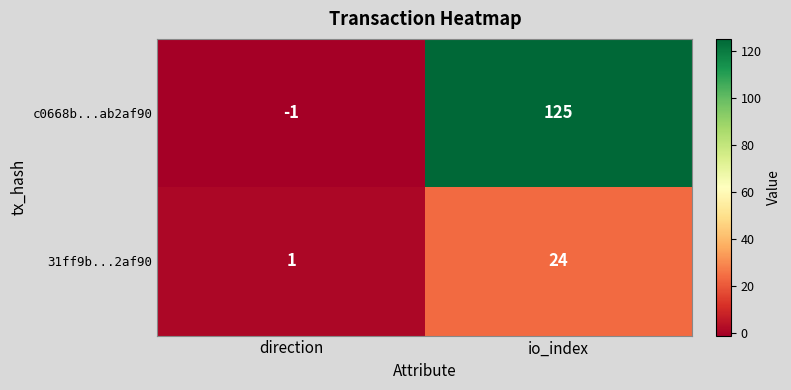

Reading left to right, list all the values displayed in this chart.

c0668b...ab2af90: direction=-1	io_index=125
31ff9b...2af90: direction=1	io_index=24